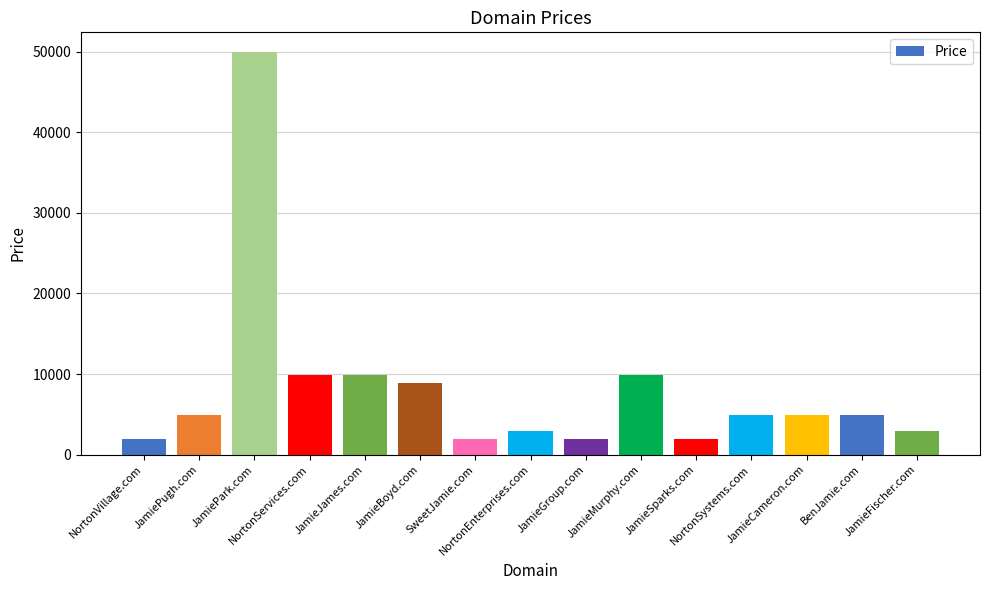

Reading left to right, list all the values displayed in this chart.

1888	4888	49888	9888	9888	8888	1888	2888	1888	9888	1888	4888	4888	4888	2888